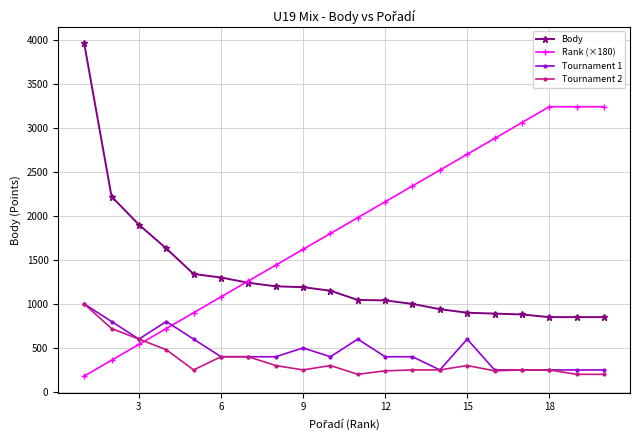

How many lines are shown in the chart?

4